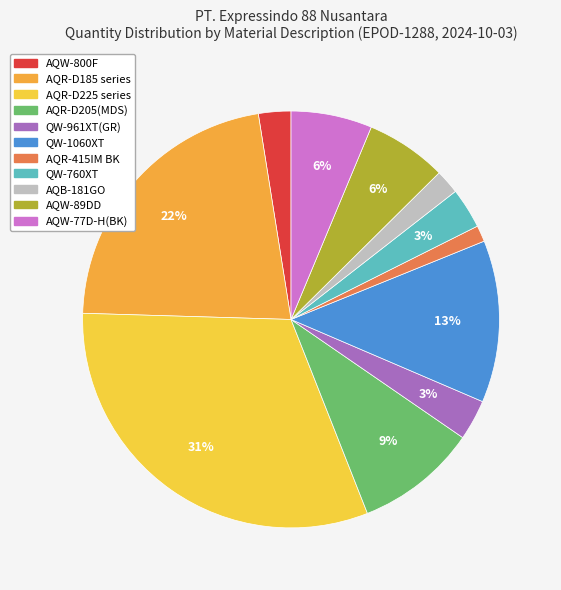

How many slices are in this pie chart?

11